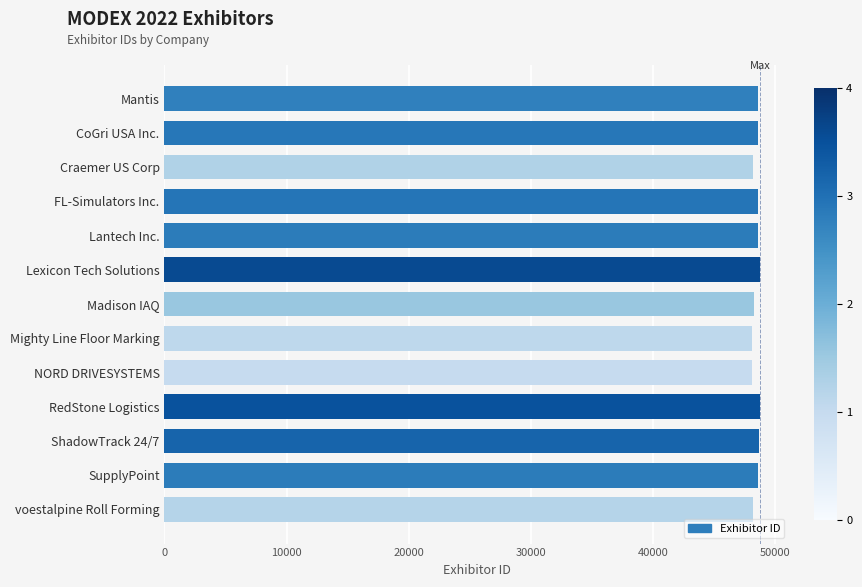

Are the bars grouped side by side (vs. stacked)?

No